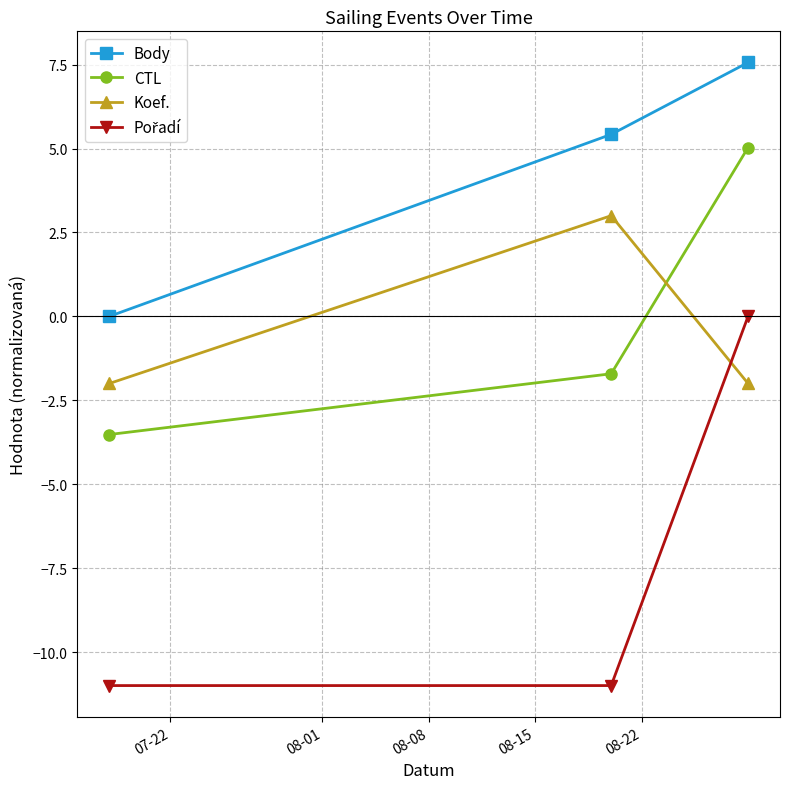

What is the value of the Koef. point at the 2nd from the left?

3.0